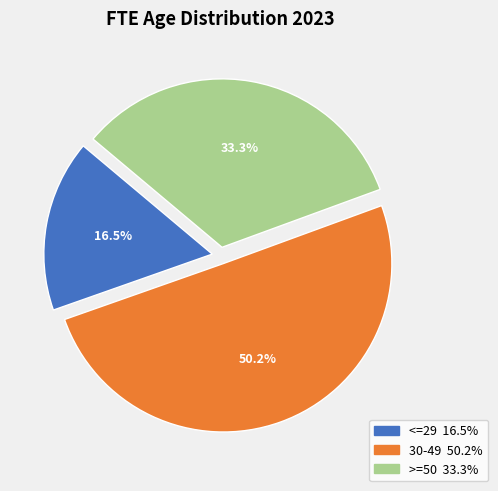

How many segments does this pie chart have?

3